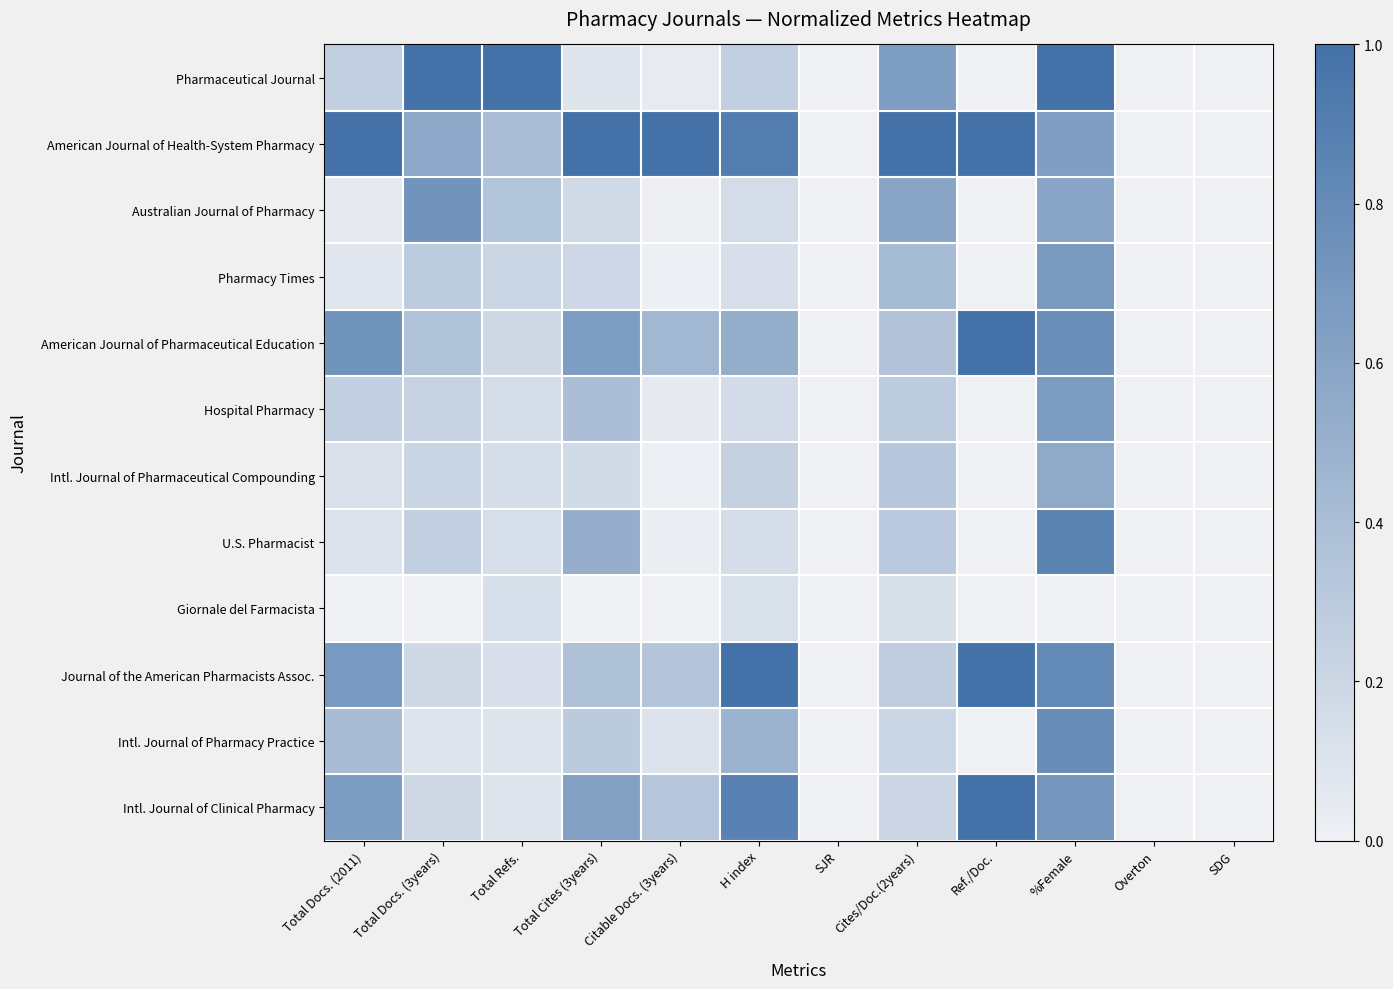

Which series has the largest total across all categories?

American Journal of Health-System Pharmacy